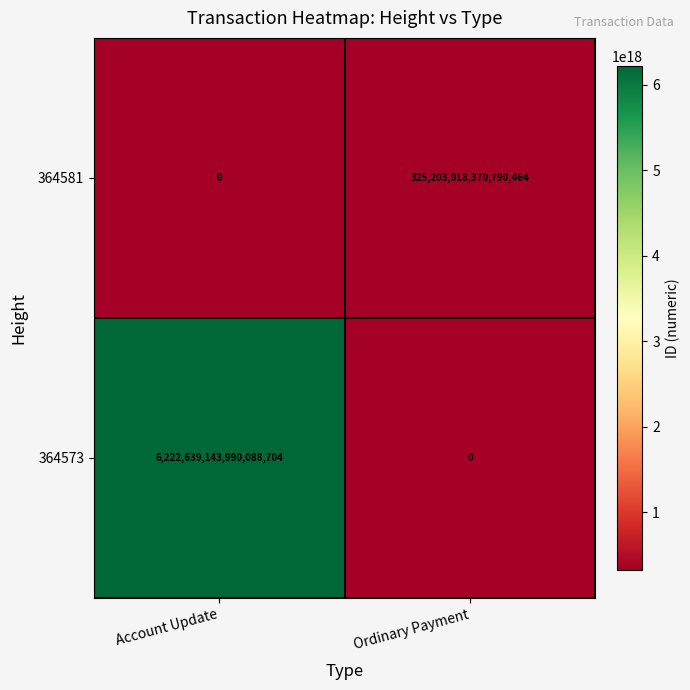

List the series in order of their peak value, lowest first.

364581, 364573